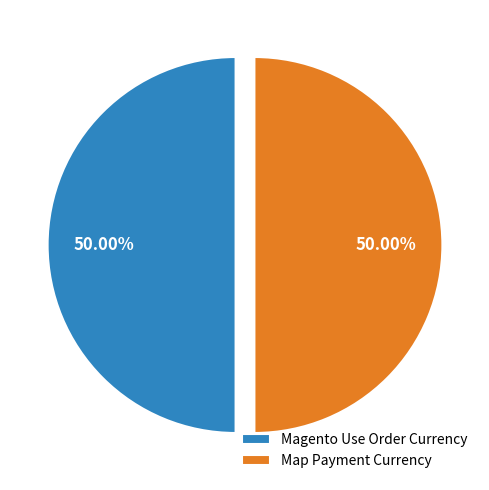

The Magento Use Order Currency slice represents 50% of the pie. True or false?

True